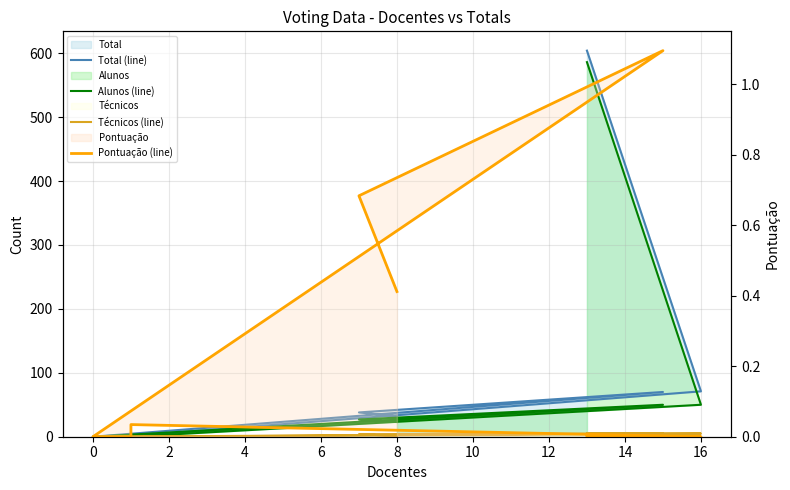

At which category does Alunos (line) reach its first local peak?

2